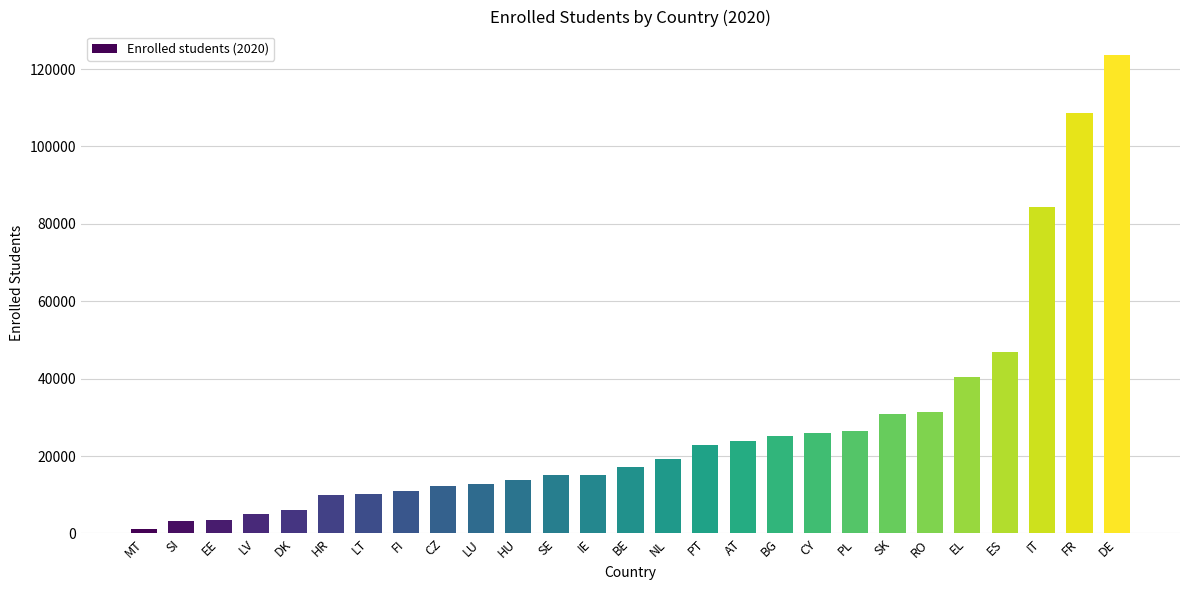

Where is the data nearest to the value 62361?

ES